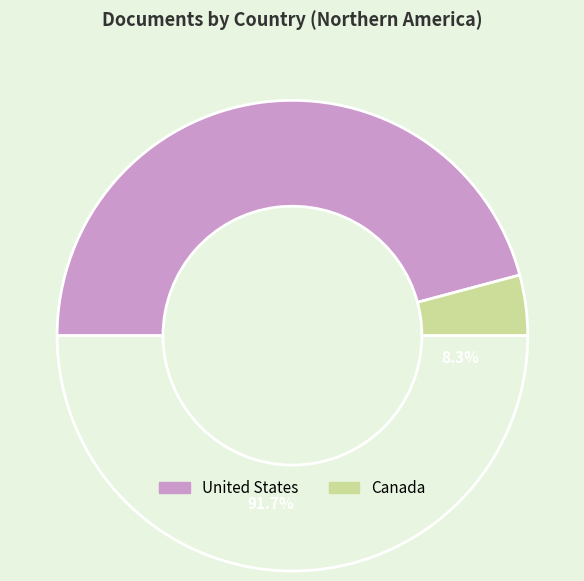

Between United States and Canada, which is larger?

United States